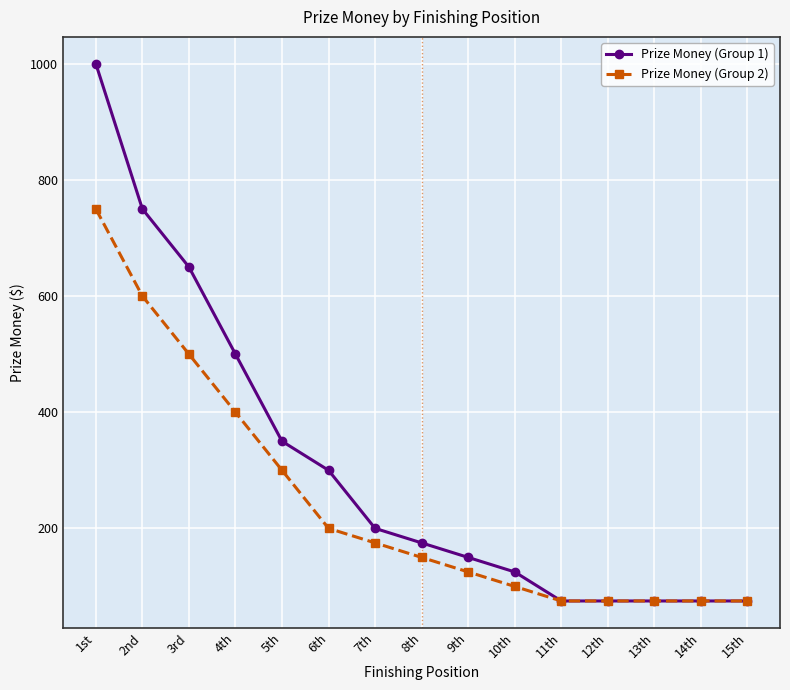

Where does the Prize Money (Group 1) series first go above 175?

1st